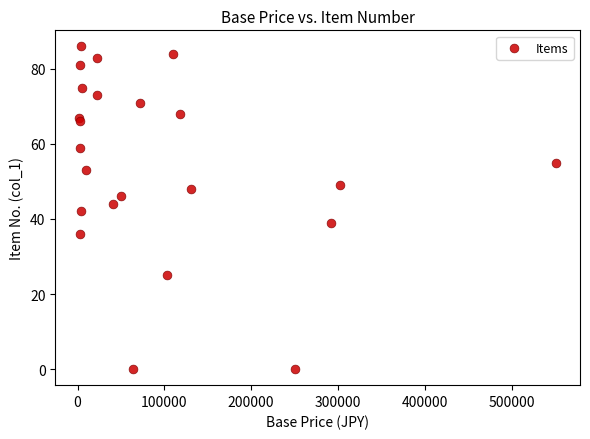

What is the range of Y values (max minus min)?

86